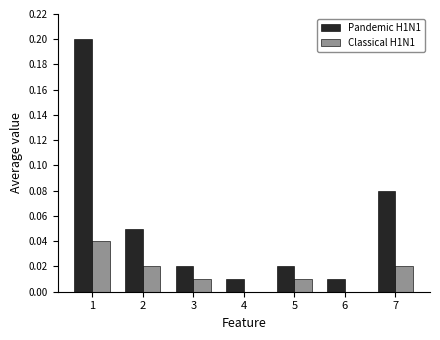

At which label does Classical H1N1 reach its peak?

1